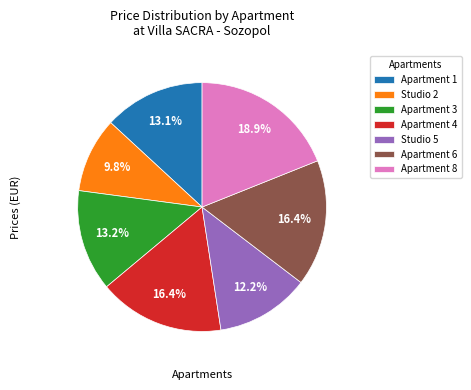

Do Studio 5 and Apartment 6 together represent more than half of the pie?

No